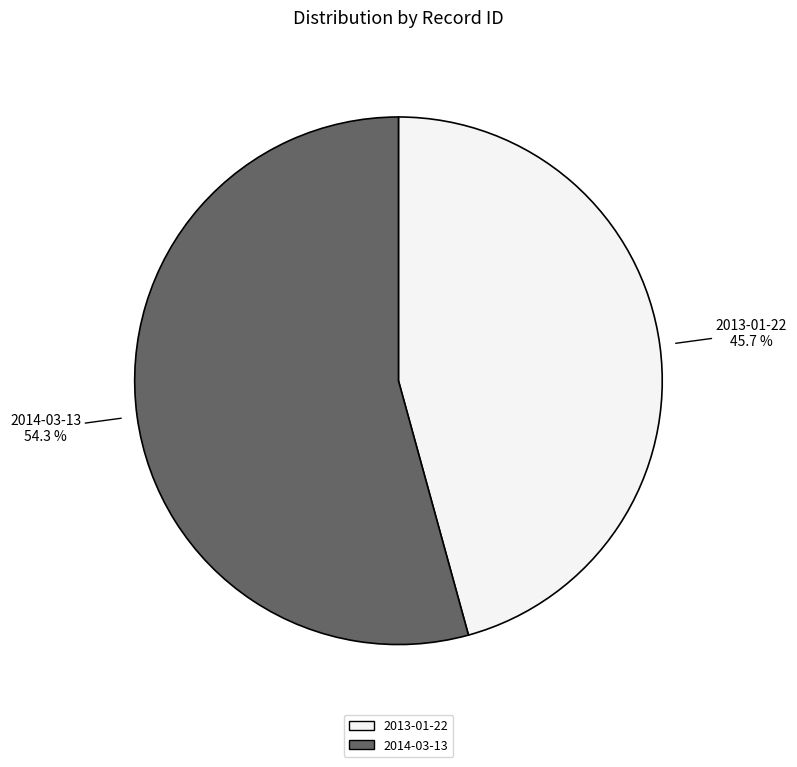

Which category has the biggest portion of the pie?

2014-03-13